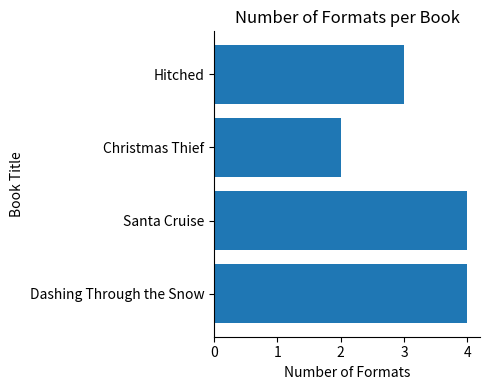

Reading bottom to top, what are all the values shown in this chart?

Dashing Through the Snow=4	Santa Cruise=4	Christmas Thief=2	Hitched=3